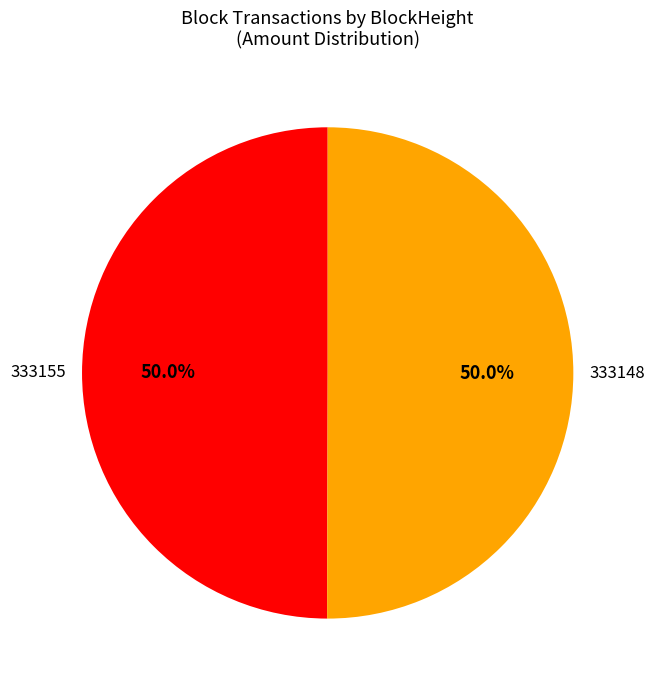

Which slice is the largest?

333148